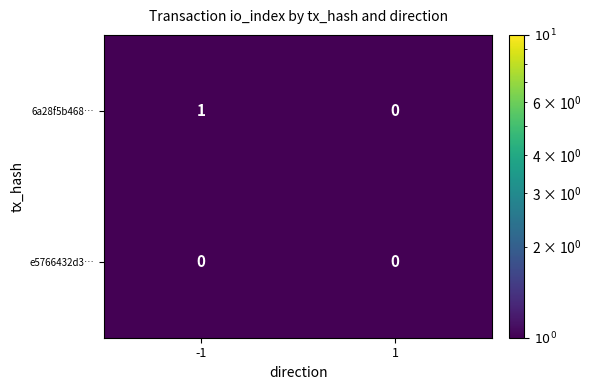

List the series in order of their peak value, highest first.

6a28f5b468…, e5766432d3…